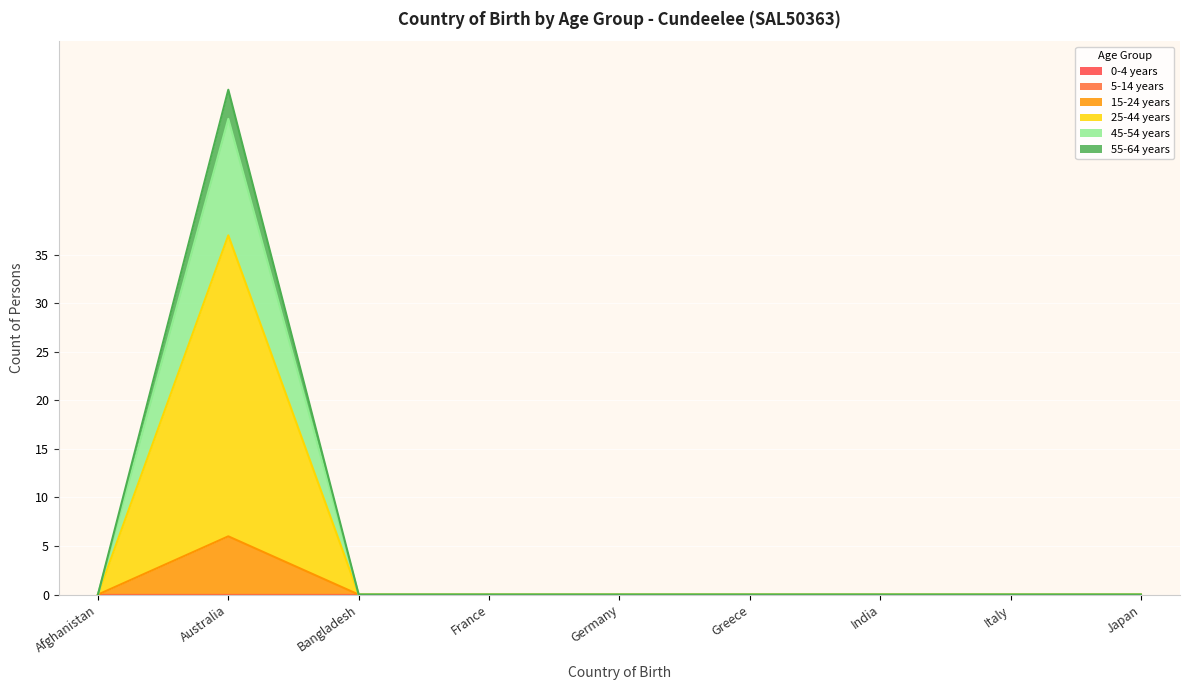

In 45-54 years, how many points are higher than both neighbors (excluding endpoints)?

1